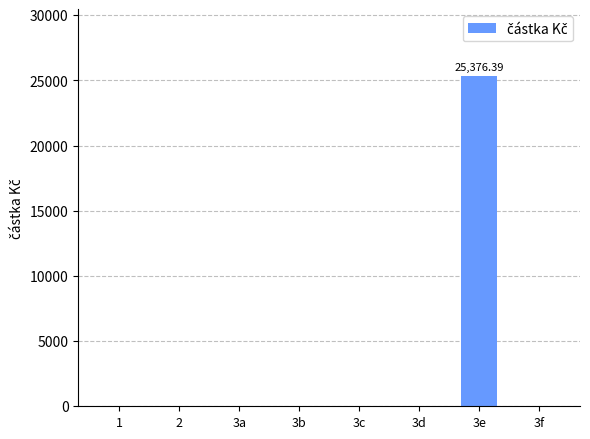

Are the bars horizontal?

No